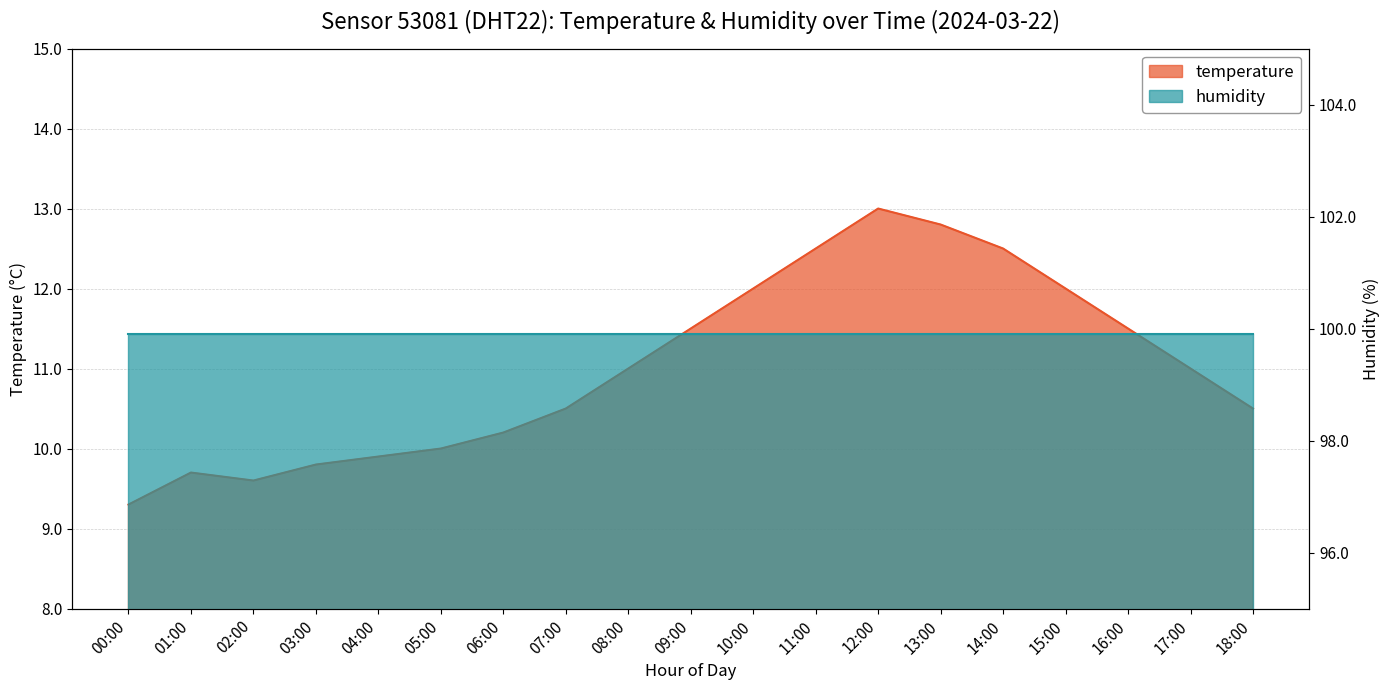

The value at 08:00 is 5.7. True or false?

False